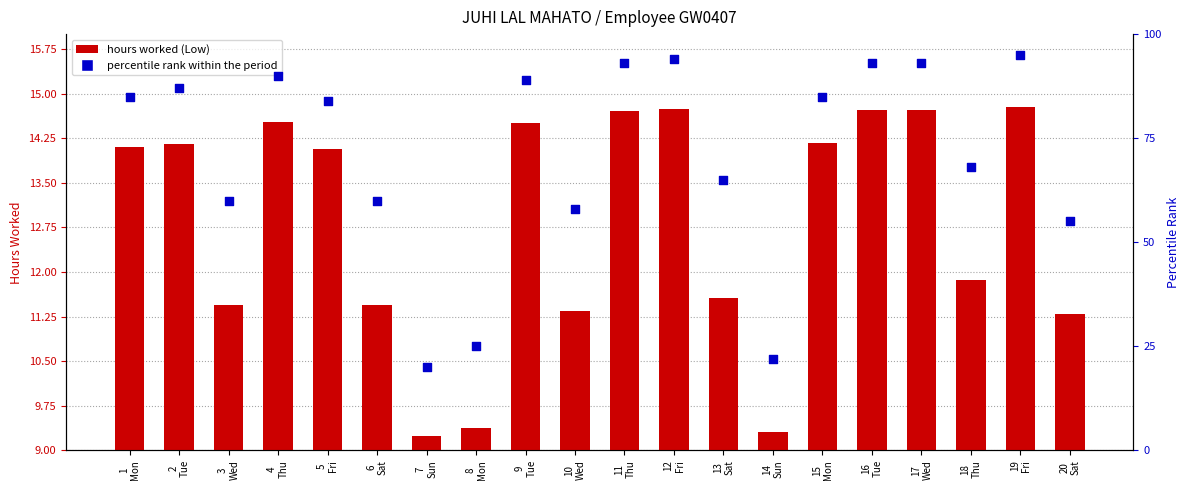

Is the value of percentile rank within the period at 20
Sat greater than the value of hours worked (Low) at 3
Wed?

Yes